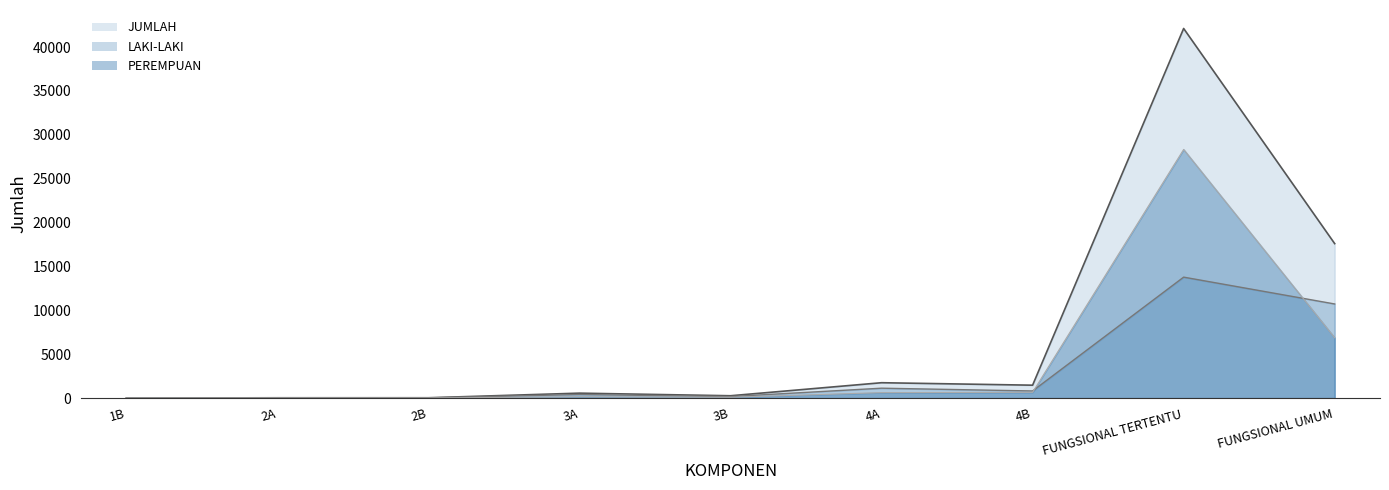

What is the sum of all PEREMPUAN values?

36767